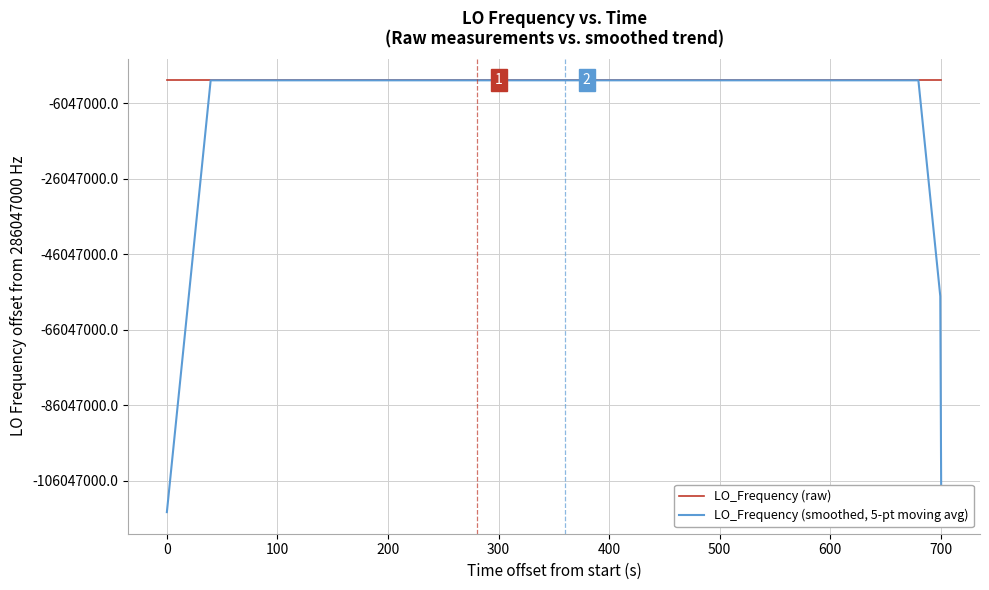

What is the value of the LO_Frequency (raw) point at the 24th from the left?

286046999.4